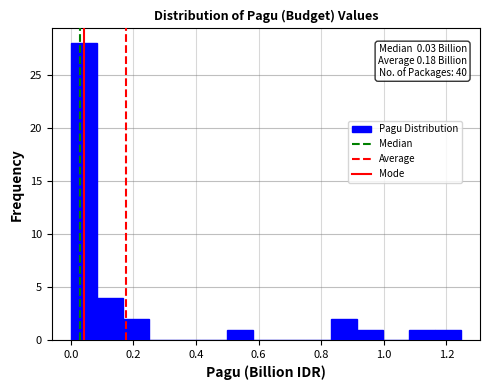

Over which range of the x-axis is the bar tallest?

0.00 to 0.08